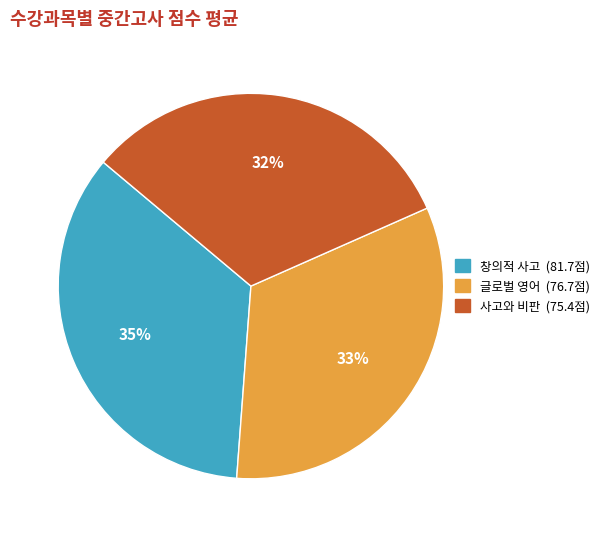

To the nearest percent, what is the average slice percentage?

33%